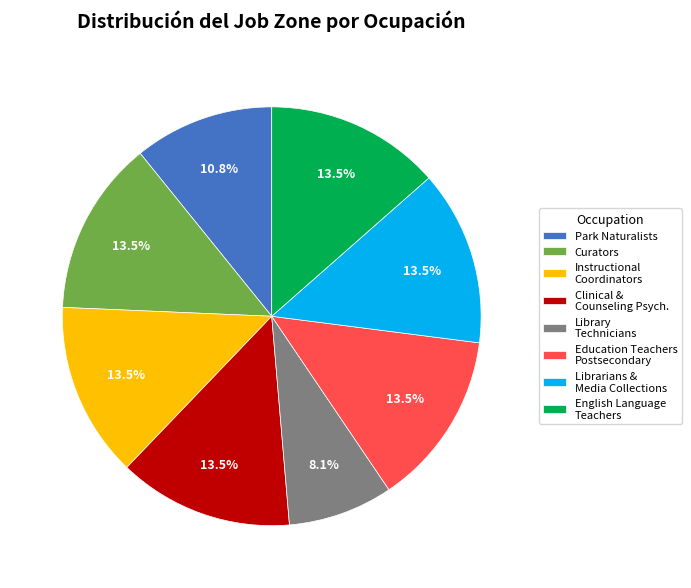

Is the sum of Librarians & Media Collections and Education Teachers Postsecondary greater than half?

No